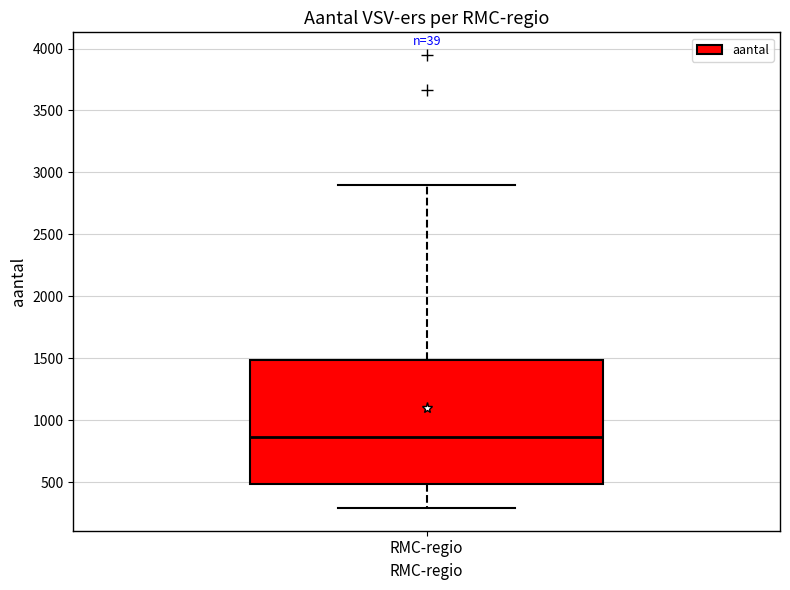

Read this box plot against the y-axis: the position of the median line, the range covered by the box, and the ends of both whiskers. The values are not printed on the chart, so give them approximately, as read against the axis.

median 850, box 500 to 1500, whiskers 300 to 2900